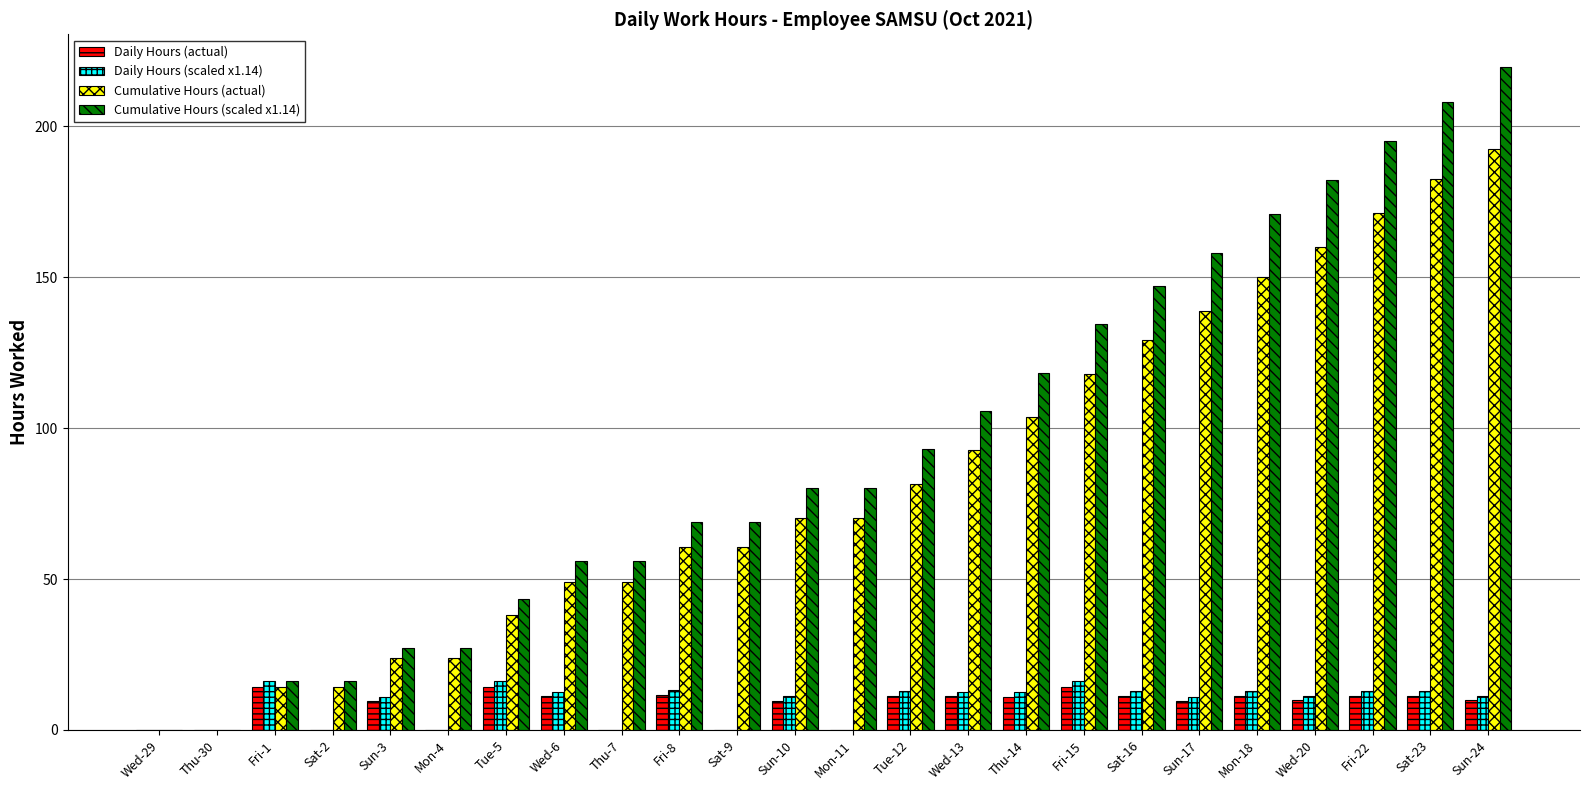

Which series has the largest total across all categories?

Cumulative Hours (scaled x1.14)